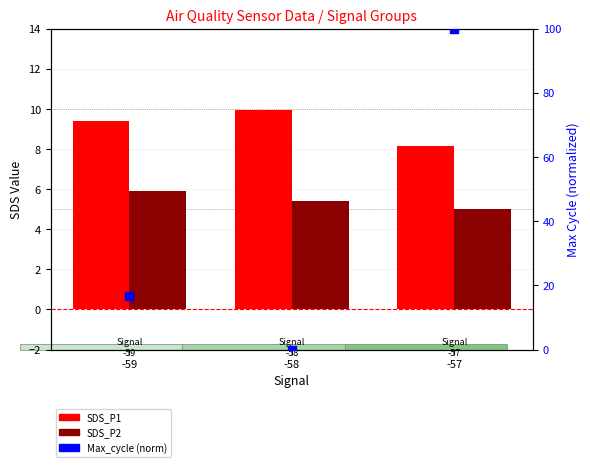

What are all the series names shown in the legend?

SDS_P1, SDS_P2, Max_cycle (norm)